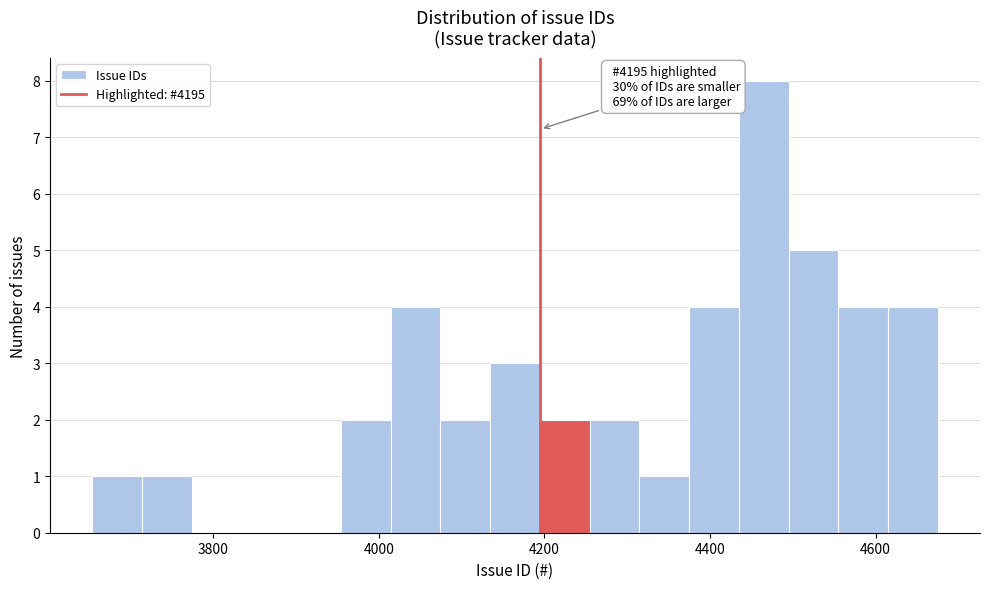

Read against the x-axis, roughly where is the centre of the tallest bar?

4460